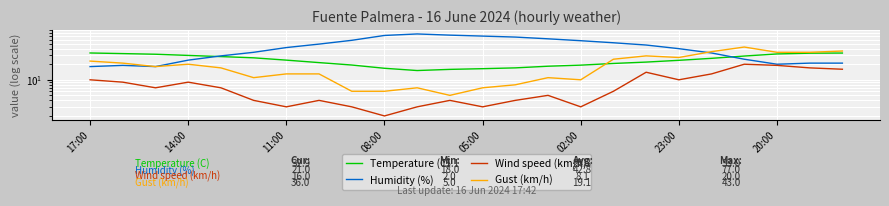

Does the chart display data point markers on the line(s)?

No